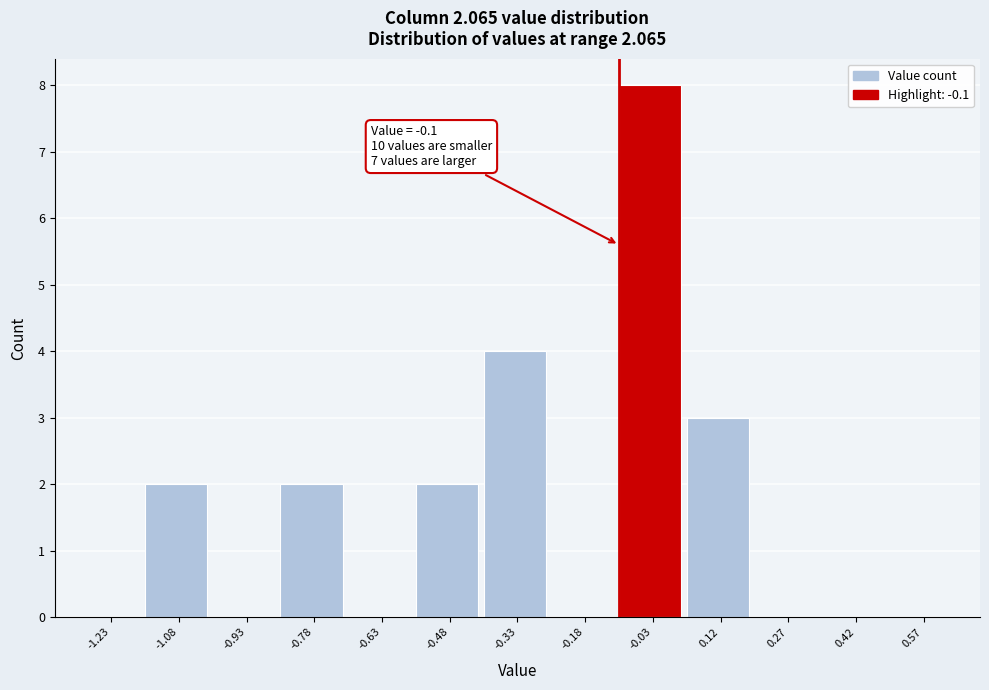

Over which range of the x-axis is the bar tallest?

-0.10 to 0.05